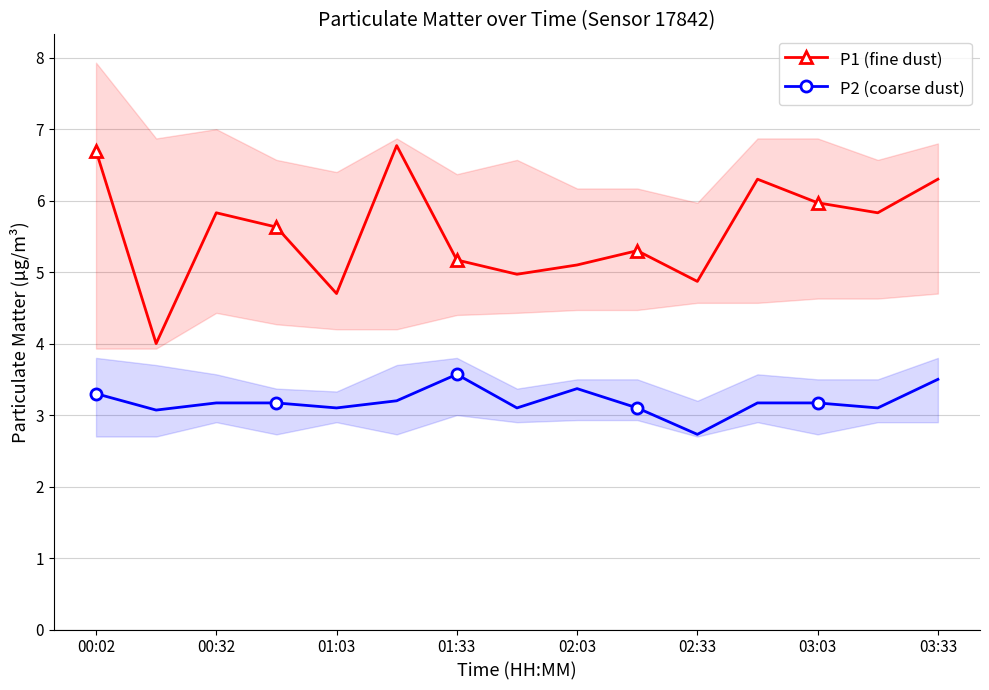

What is the sum of all P2 (coarse dust) values?

47.8